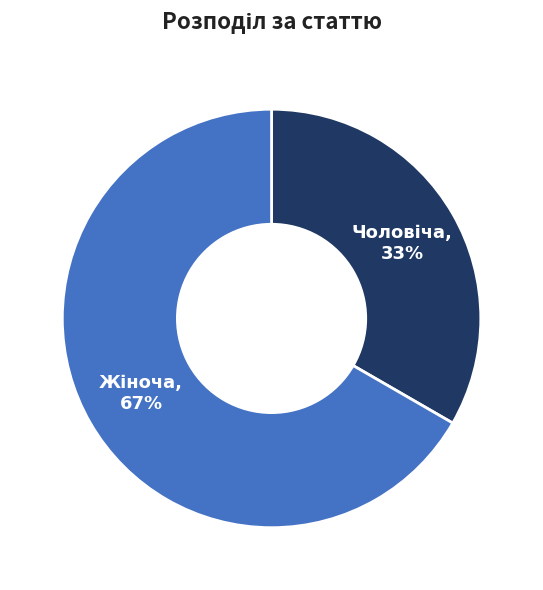

To the nearest percent, what is the average slice percentage?

50%